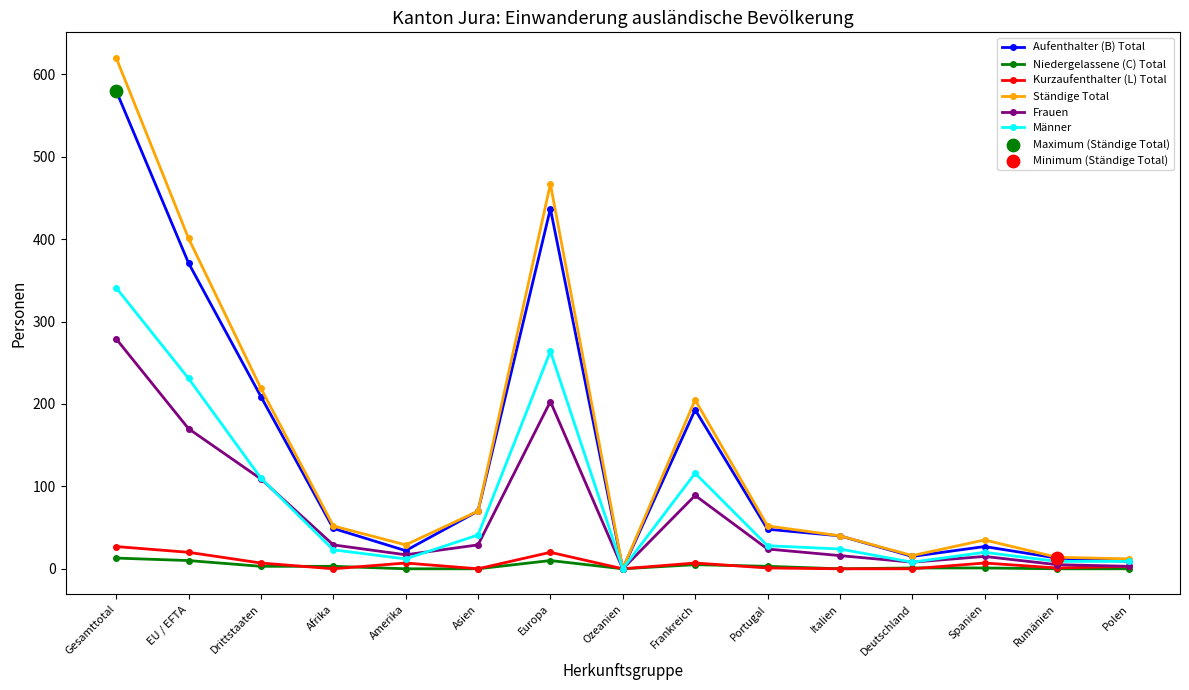

Which series has the largest range (max minus min)?

Ständige Total